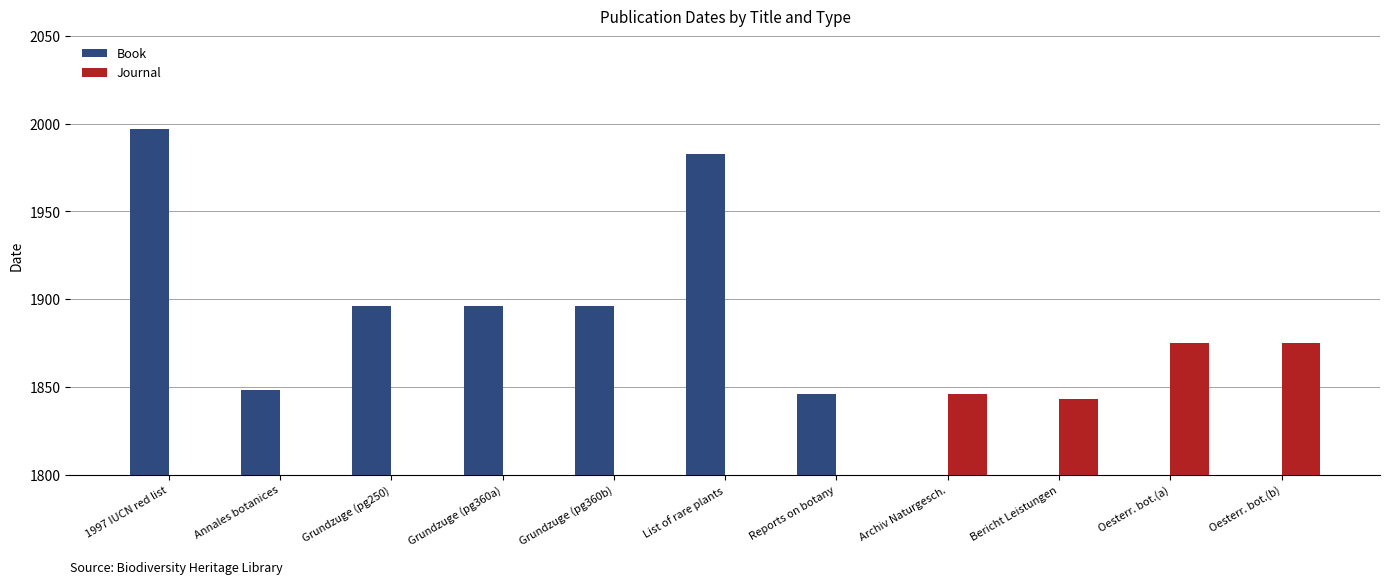

What are all the series names shown in the legend?

Book, Journal